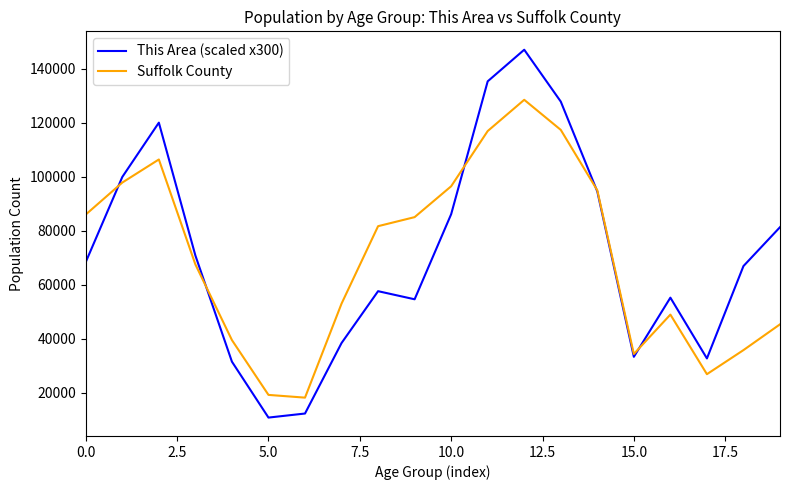

What is the minimum value for This Area (scaled x300)?

10800